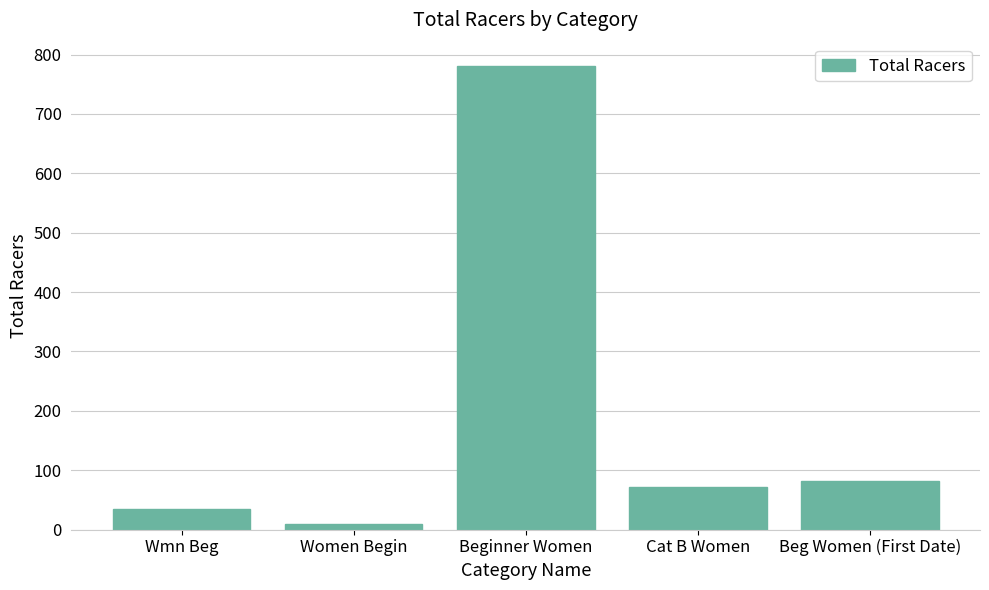

Between Beg Women (First Date) and Women Begin, which is larger?

Beg Women (First Date)